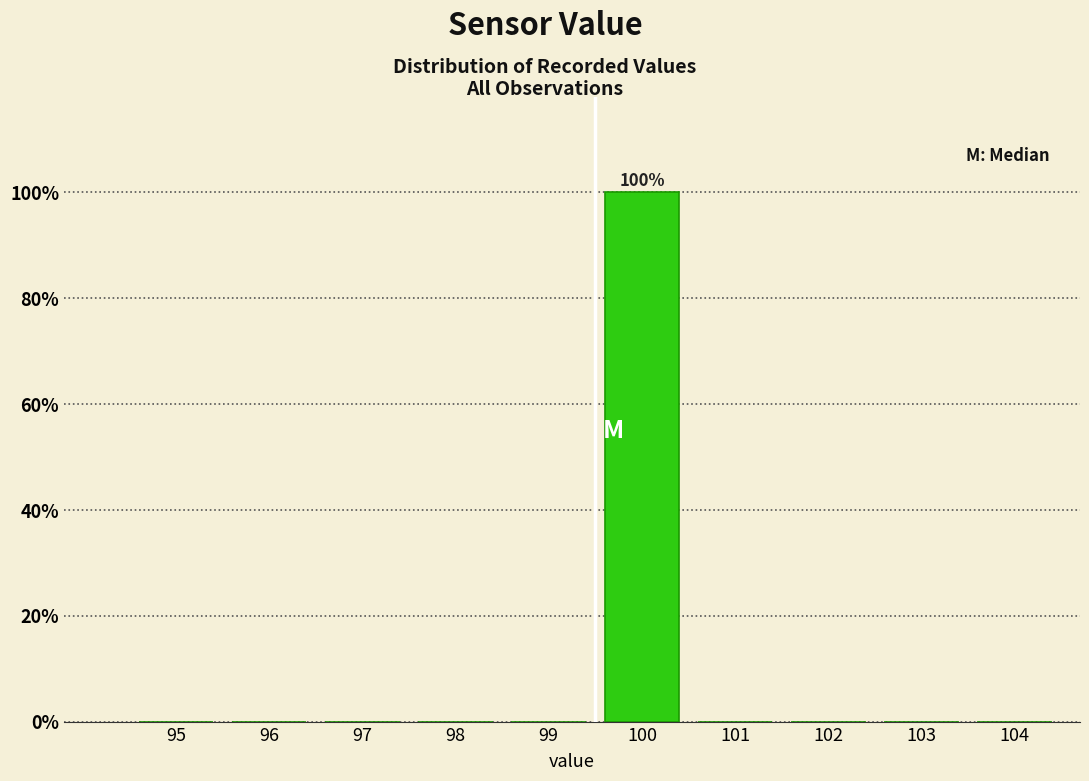

Reading left to right, extract all data points from this chart.

95=0	96=0	97=0	98=0	99=0	100=100	101=0	102=0	103=0	104=0